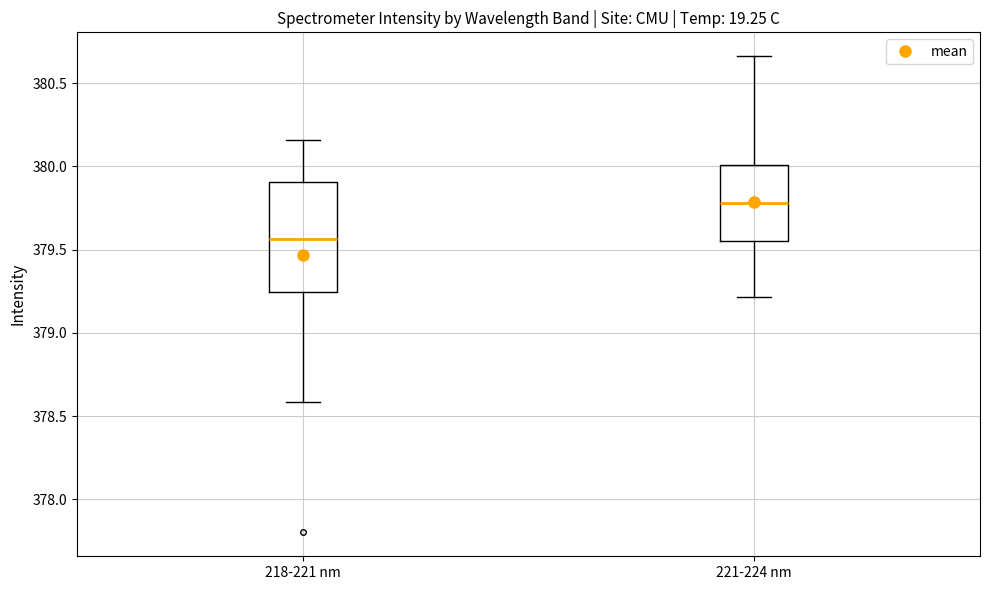

Which box's median line is the lowest?

218-221 nm